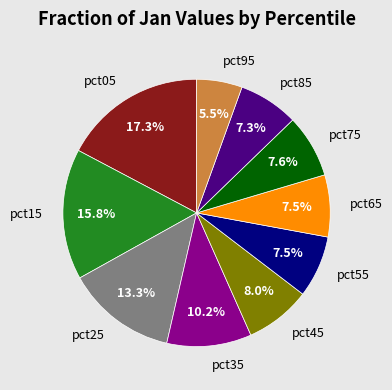

What is the smallest slice in the pie chart?

pct95